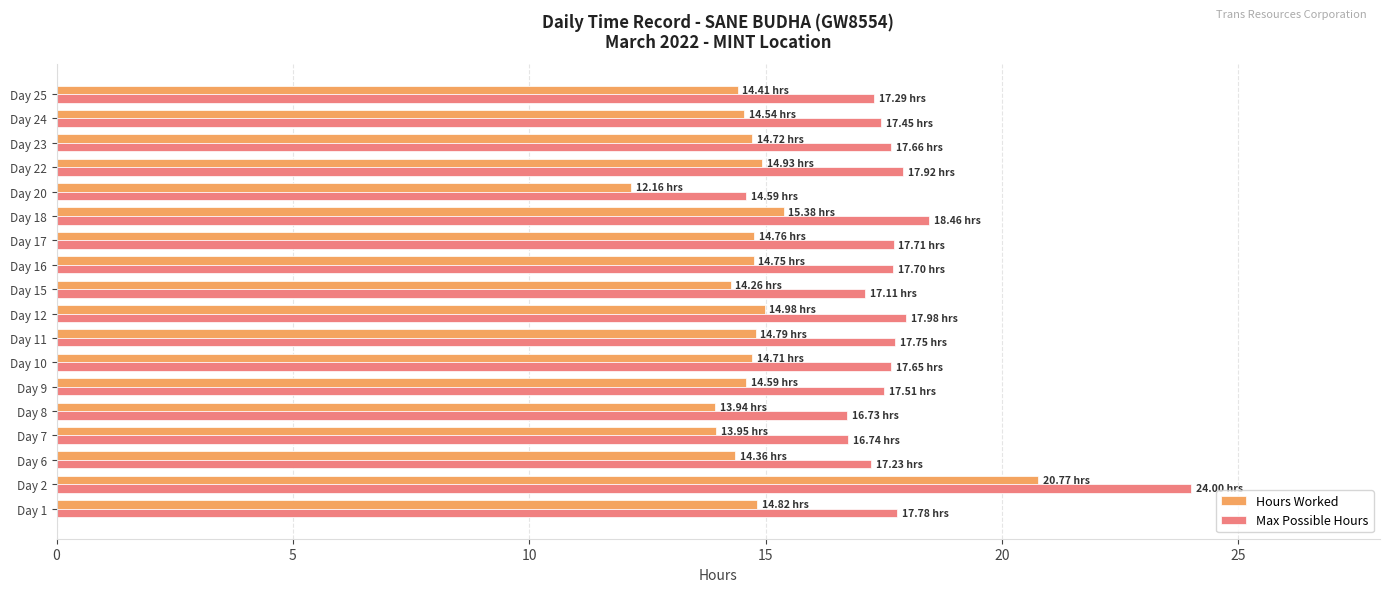

What is the greatest value displayed?

24.0